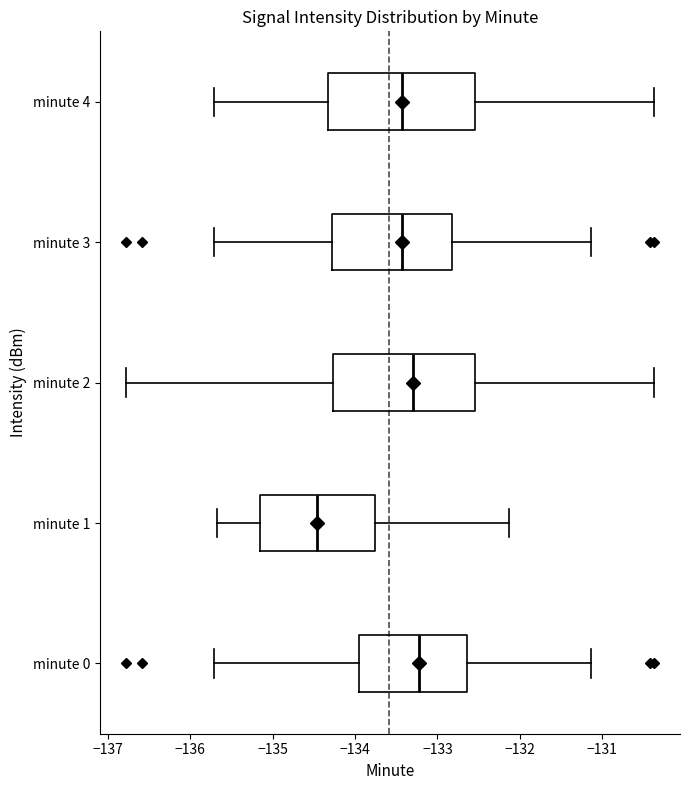

Reading bottom to top, read every box against the x-axis: the position of its median line, the range the box covers, and the ends of its whiskers. The values are not printed on the chart, so give them approximately, as read against the axis.

minute 0: median -133.2, box -134.0 to -132.6, whiskers -135.7 to -131.1
minute 1: median -134.5, box -135.2 to -133.8, whiskers -135.7 to -132.1
minute 2: median -133.3, box -134.3 to -132.5, whiskers -136.8 to -130.4
minute 3: median -133.4, box -134.3 to -132.8, whiskers -135.7 to -131.1
minute 4: median -133.4, box -134.3 to -132.5, whiskers -135.7 to -130.4